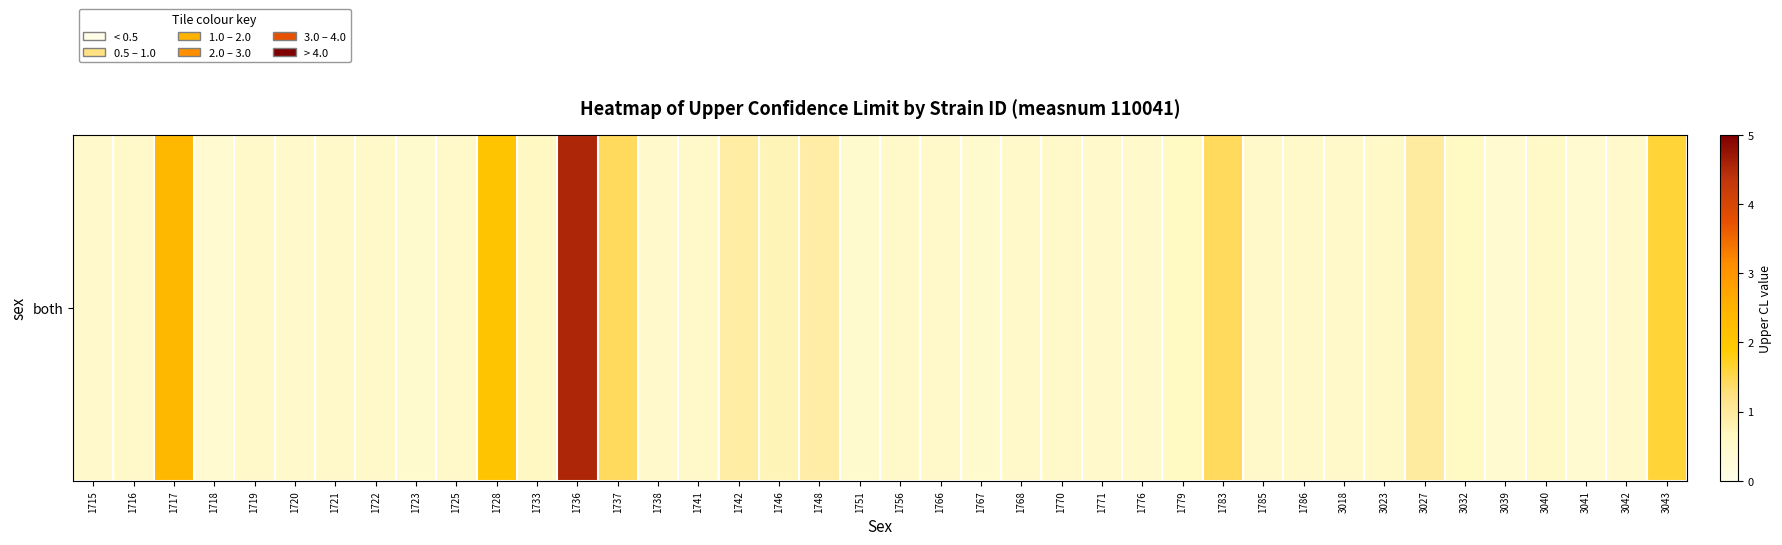

Reading right to left, transcribe all the data shown in this chart.

3043=1.6	3042=0.5	3041=0.4	3040=0.6	3039=0.4	3032=0.6	3027=1.0	3023=0.5	3018=0.5	1786=0.5	1785=0.5	1783=1.4	1779=0.6	1776=0.5	1771=0.5	1770=0.5	1768=0.5	1767=0.4	1766=0.5	1756=0.5	1751=0.4	1748=0.9	1746=0.7	1742=0.9	1741=0.5	1738=0.5	1737=1.4	1736=4.5	1733=0.6	1728=2.1	1725=0.5	1723=0.4	1722=0.5	1721=0.5	1720=0.5	1719=0.5	1718=0.4	1717=2.3	1716=0.5	1715=0.5